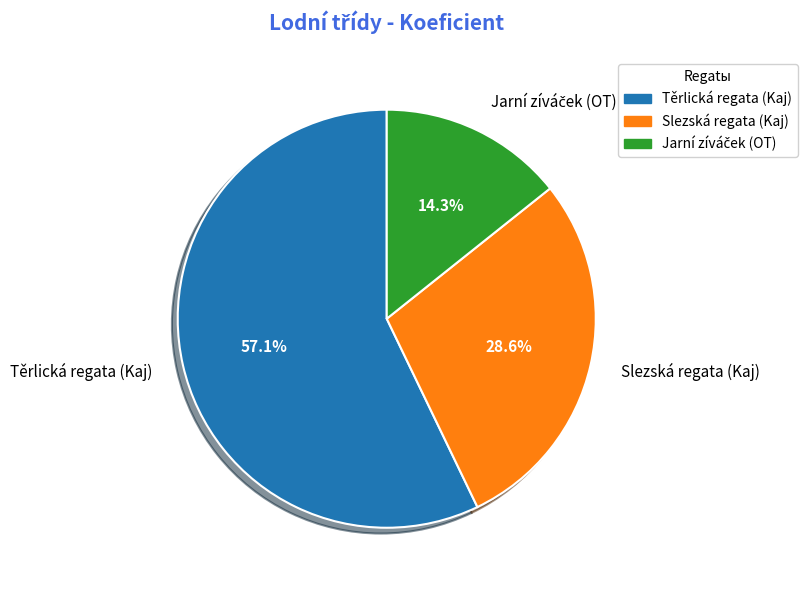

Is there a majority slice in this chart?

Yes